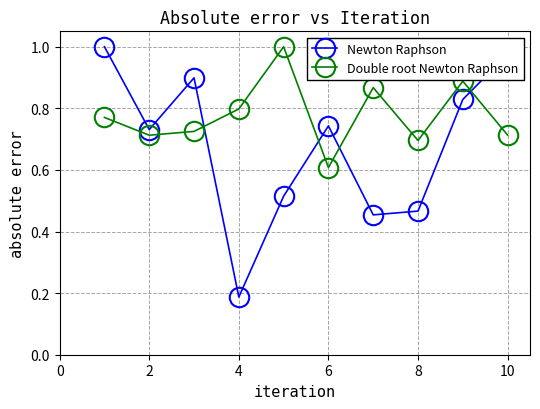

Which series has the largest range (max minus min)?

Newton Raphson